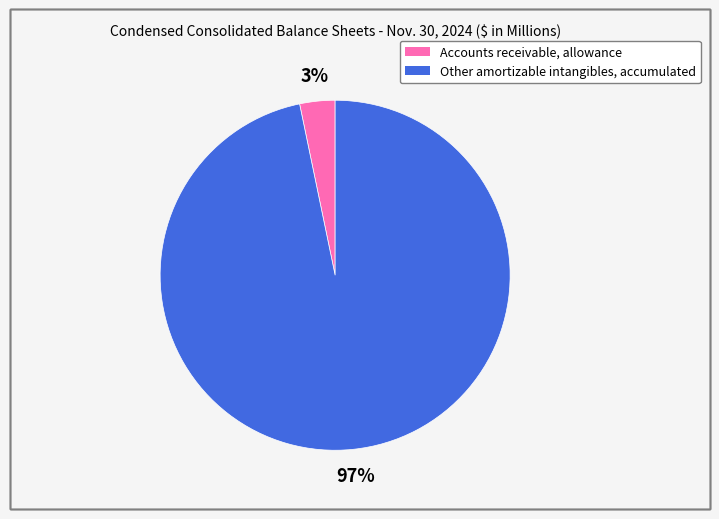

What percentage is the Accounts receivable, allowance slice, to the nearest percent?

3%